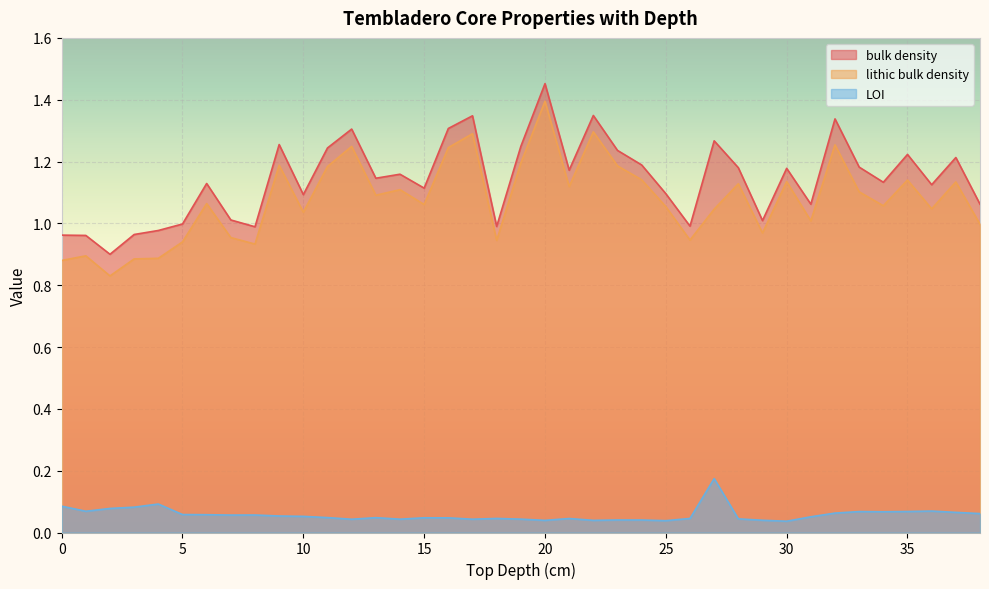

What is the total value across all series at 21?

2.3